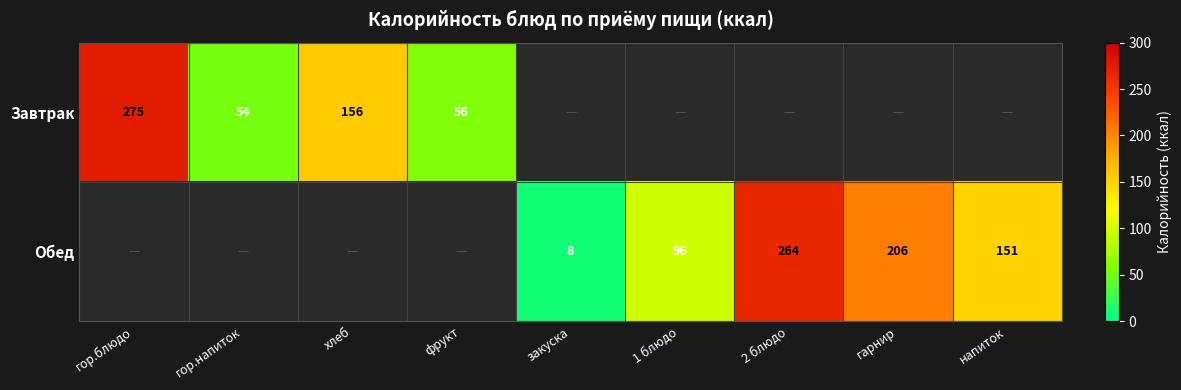

The value of Завтрак at фрукт is 83.2. True or false?

False